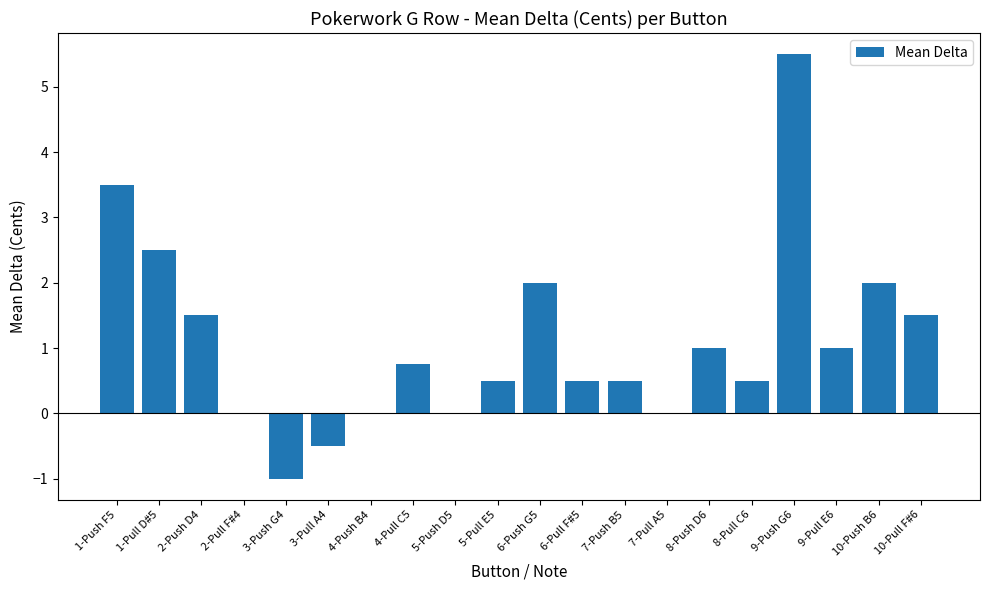

What is the sum of all values?

21.8